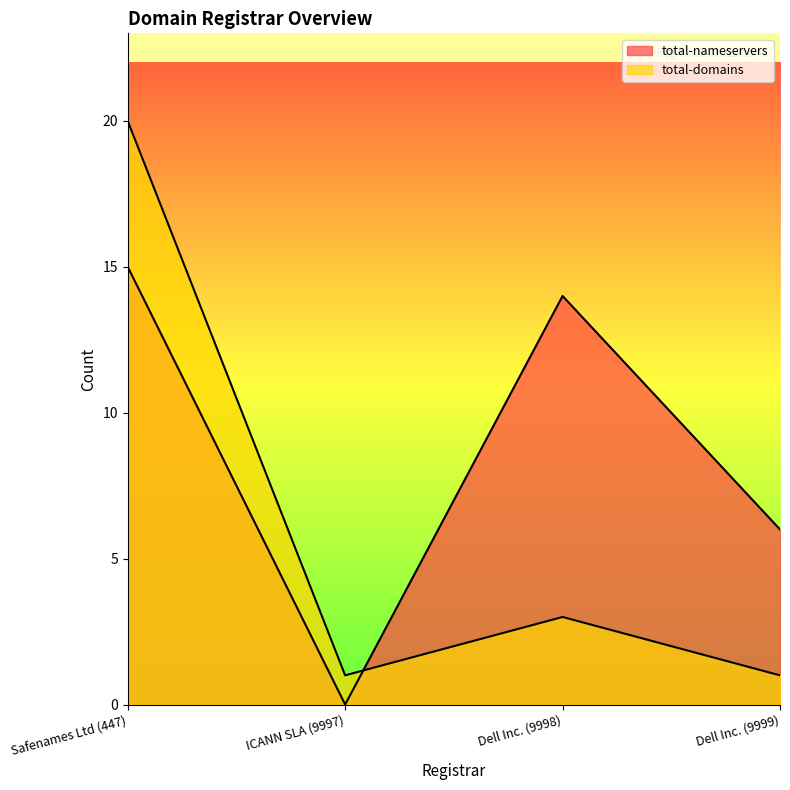

What is the sum of all total-domains values?

25